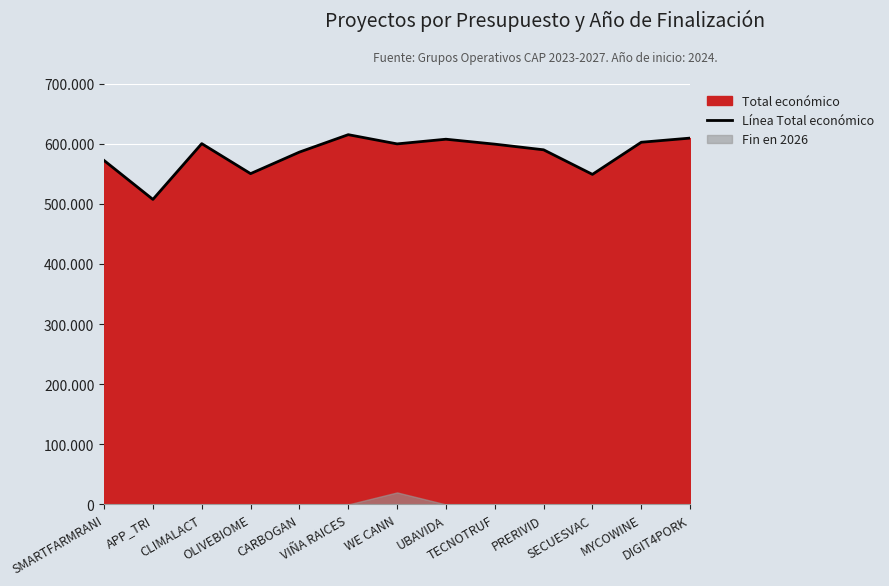

How many interior local valleys (lower than both neighbors) does the data have?

4